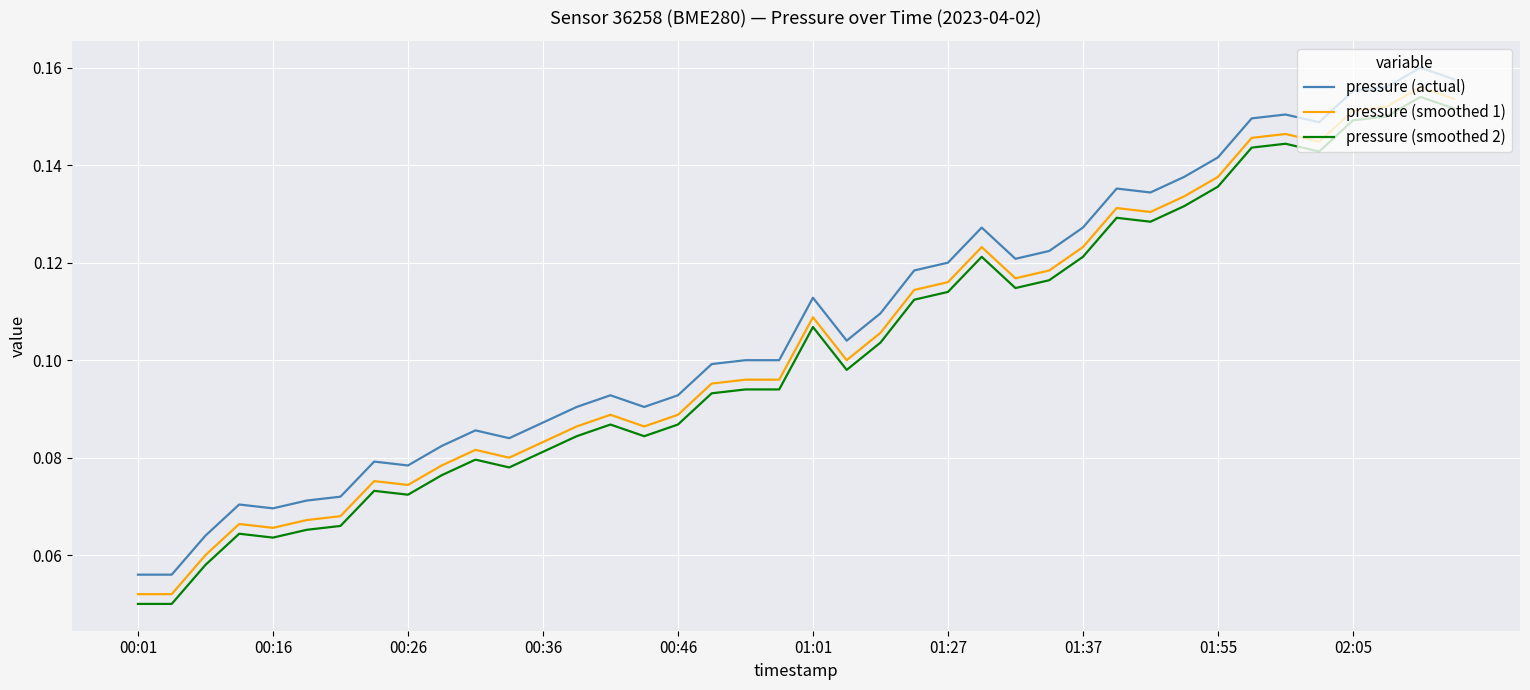

True or false: pressure (actual) and pressure (smoothed 1) intersect in this chart.

False